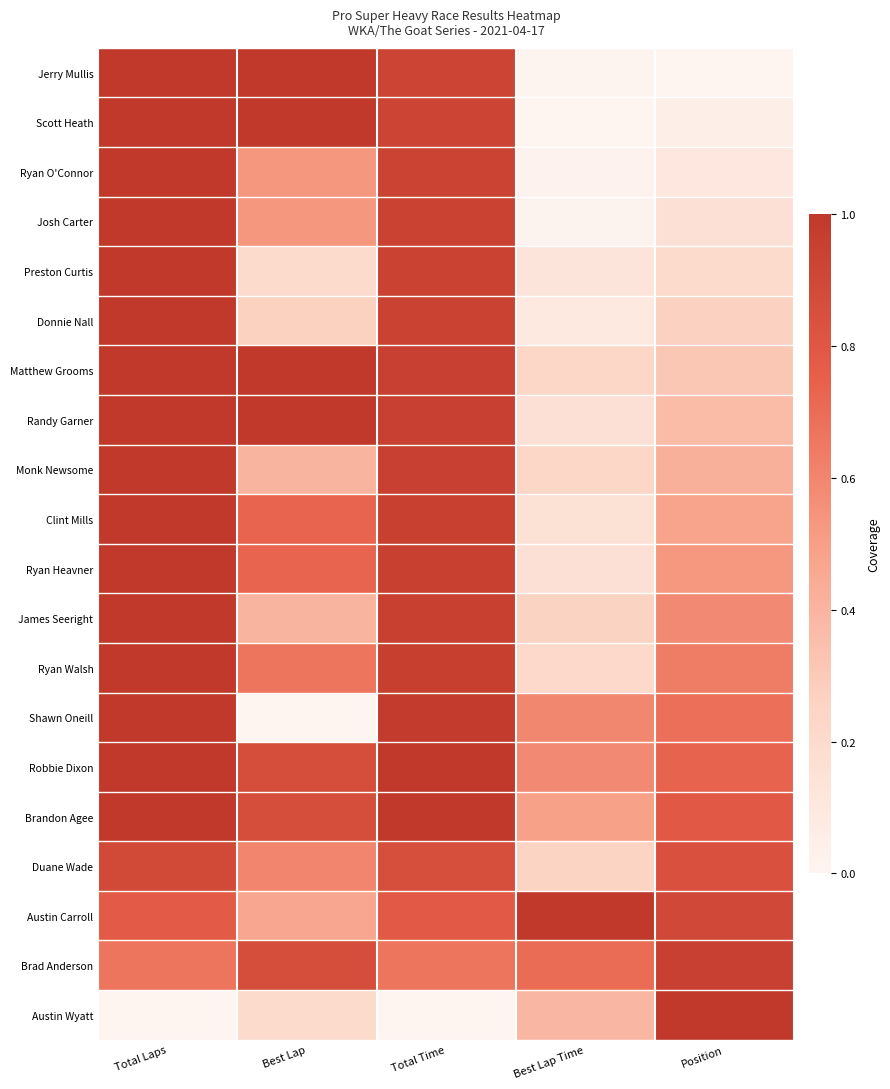

What is the greatest value displayed?

1.0